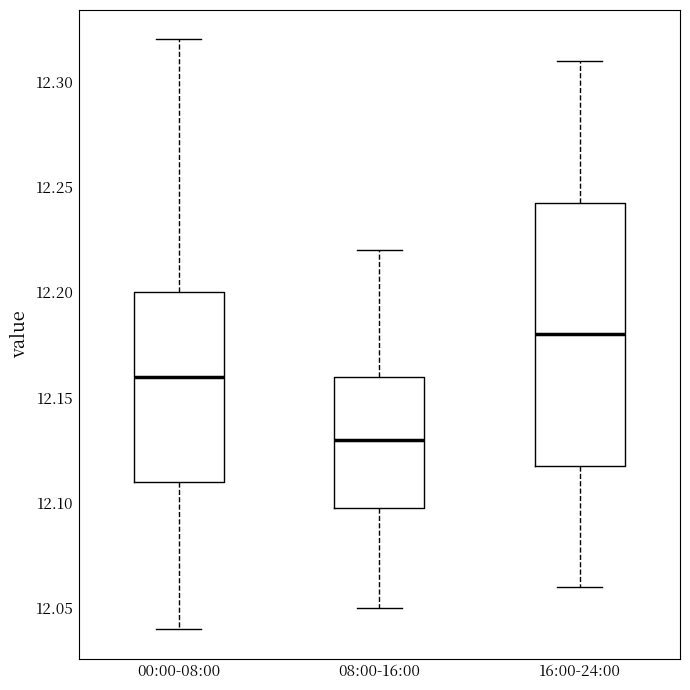

Reading left to right, transcribe this box plot: for each box, give where its median line is, the range the box spans, and where its two whiskers end, as read against the y-axis. The values are not printed on the chart, so give them approximately, as read against the axis.

00:00-08:00: median 12.160, box 12.110 to 12.200, whiskers 12.040 to 12.320
08:00-16:00: median 12.130, box 12.100 to 12.160, whiskers 12.050 to 12.220
16:00-24:00: median 12.180, box 12.120 to 12.245, whiskers 12.060 to 12.310